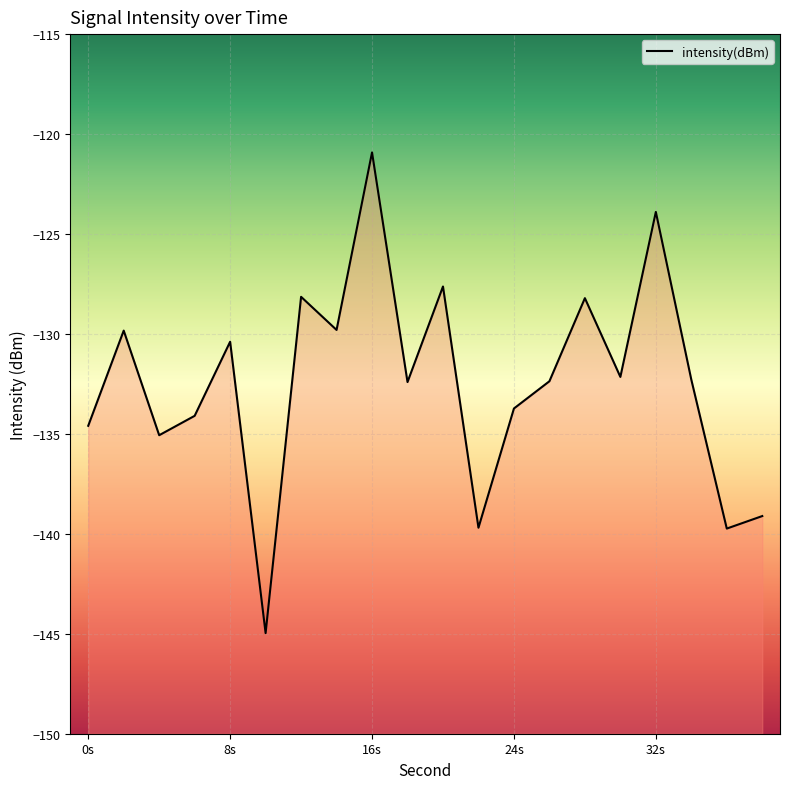

What is the greatest value displayed?

-120.9